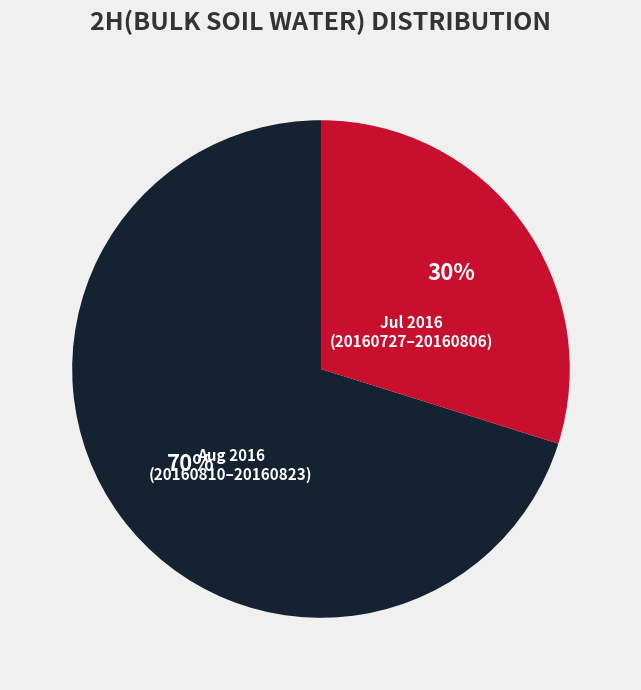

Rank the categories by value from highest to lowest.

Aug 2016 (20160810–20160823), Jul 2016 (20160727–20160806)